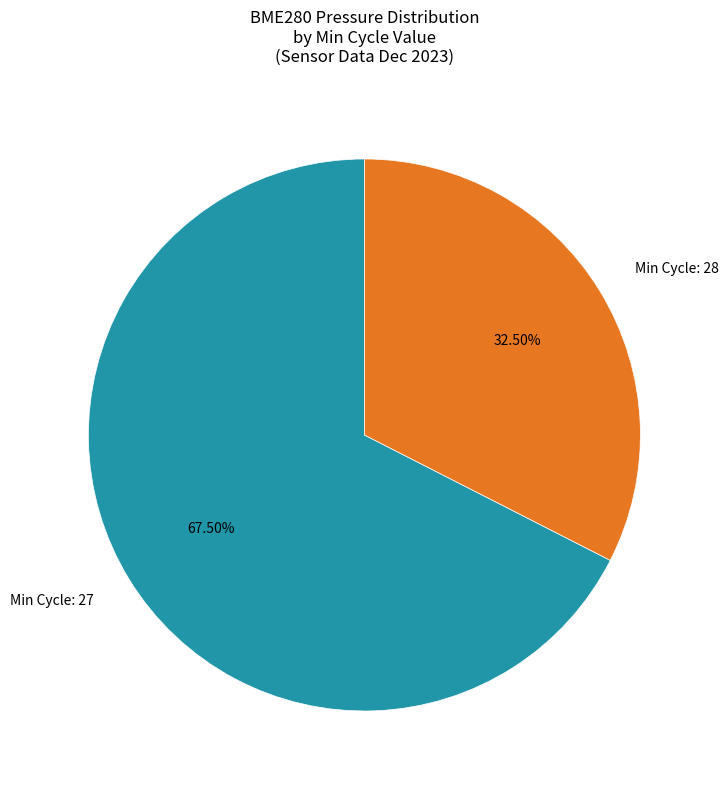

Which has a higher value, Min Cycle: 28 or Min Cycle: 27?

Min Cycle: 27